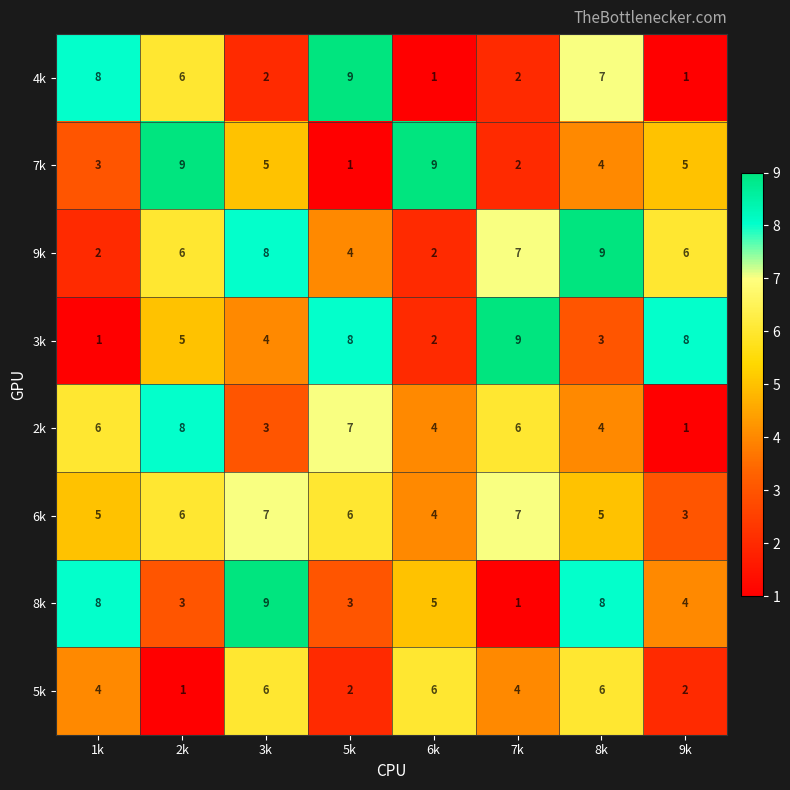

At which category is the sum across all series the highest?

8k